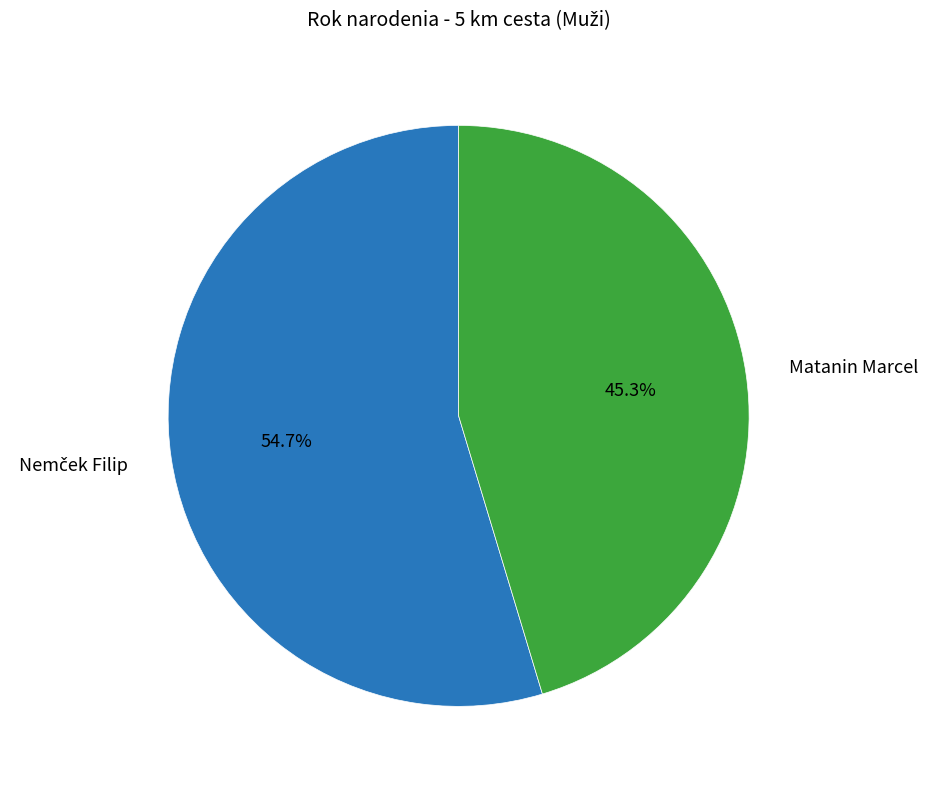

Which slice is the smallest?

Matanin Marcel